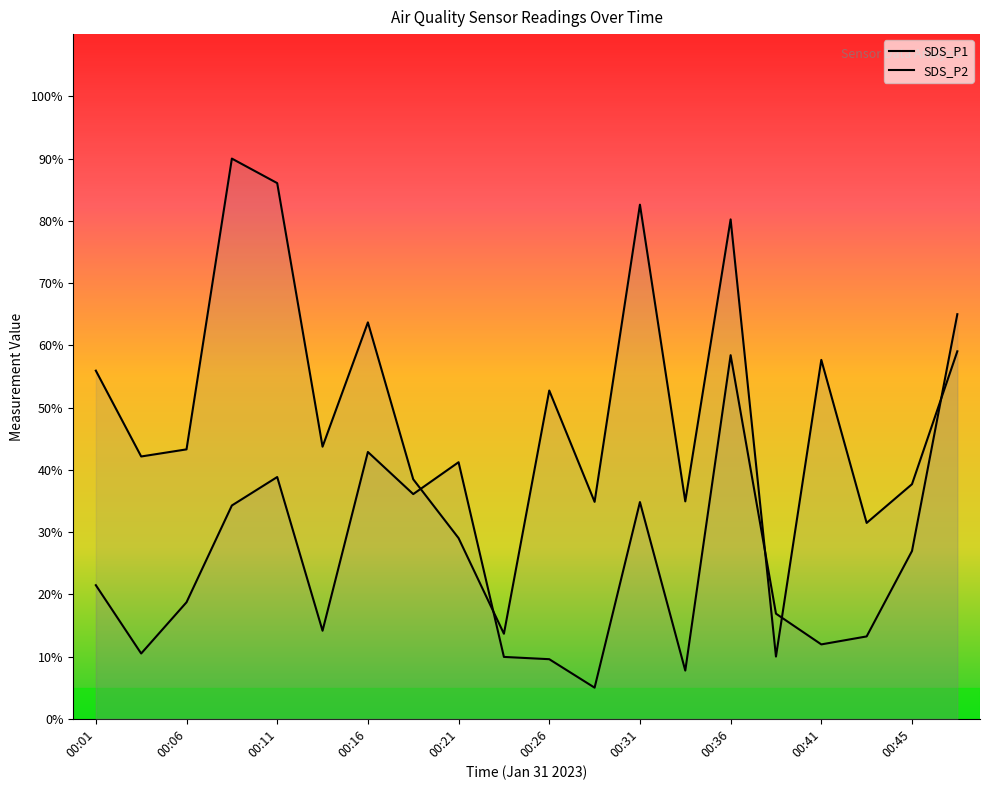

Does the chart display data point markers on the line(s)?

No